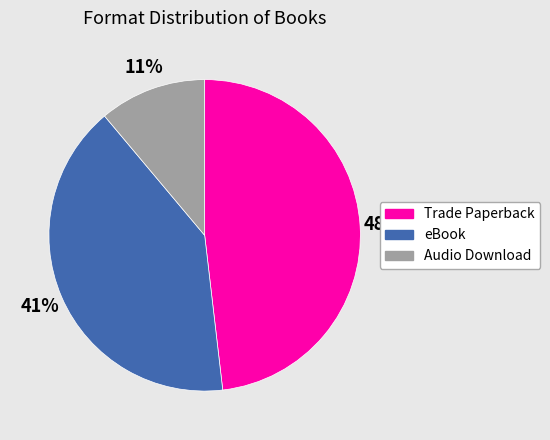

Is there any slice that represents more than half of the pie?

No